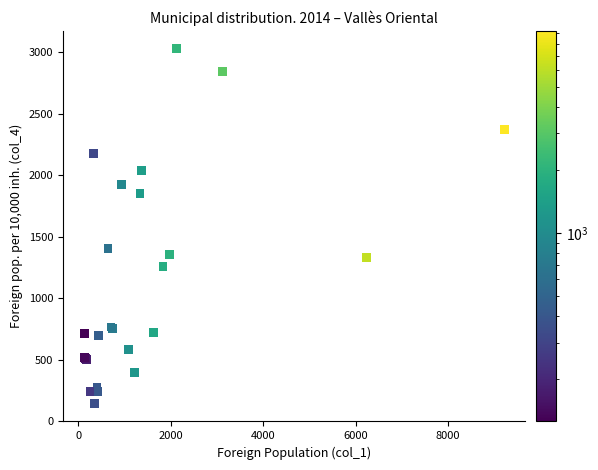

What Y value in the scatter plot is closest to 1585?

1406